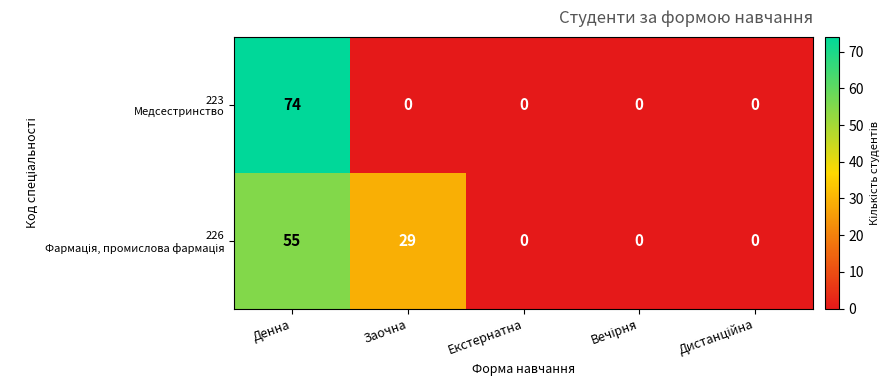

At which category is the sum across all series the highest?

Денна